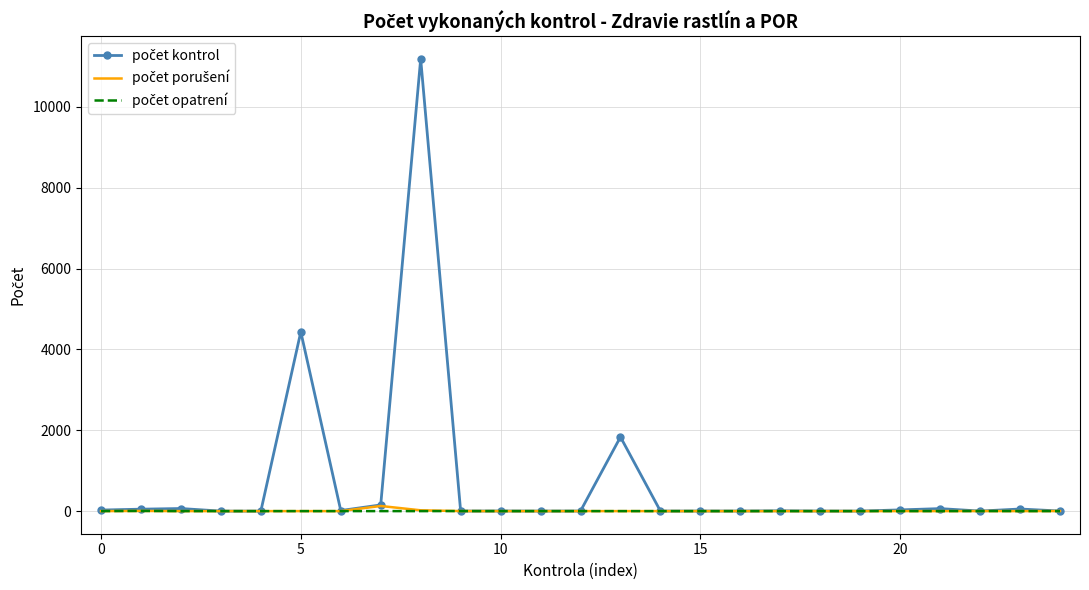

At how many categories does at least one series exceed 3898?

2